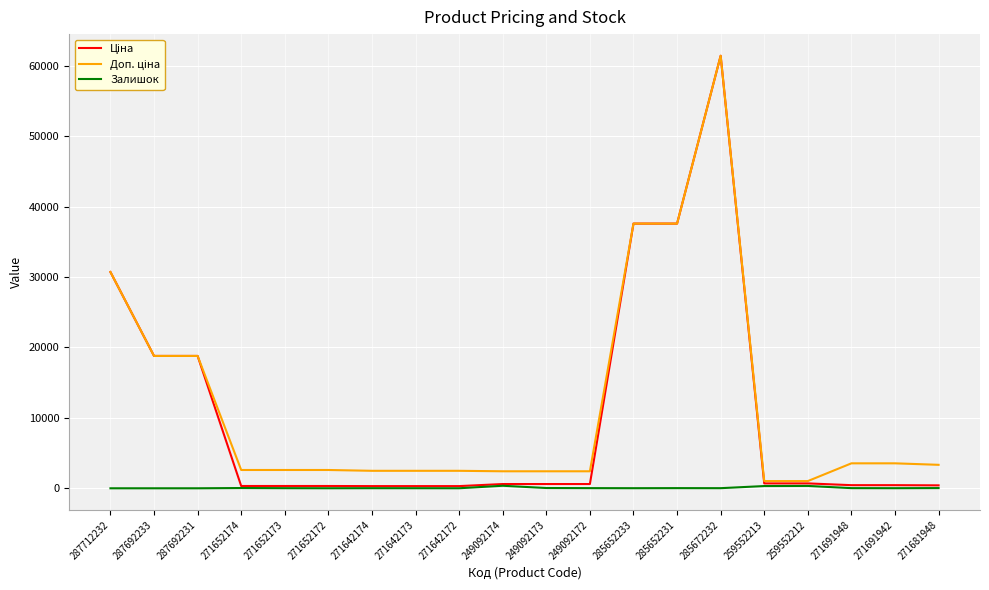

At which category is the sum across all series the highest?

285672232